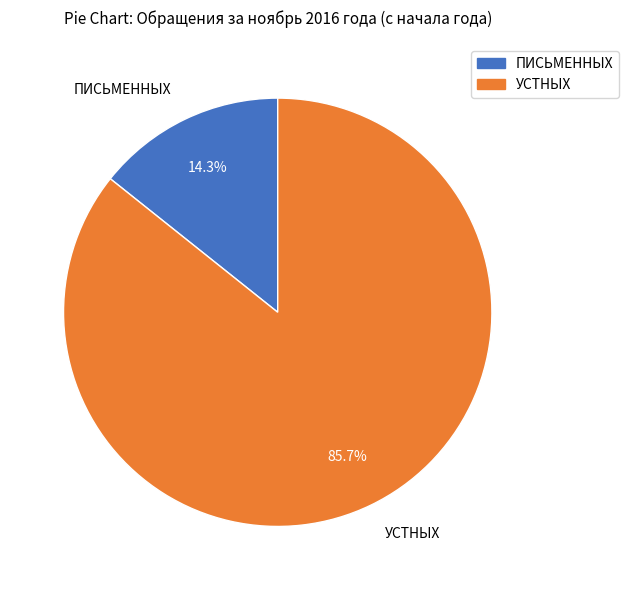

What is the smallest slice in the pie chart?

ПИСЬМЕННЫХ